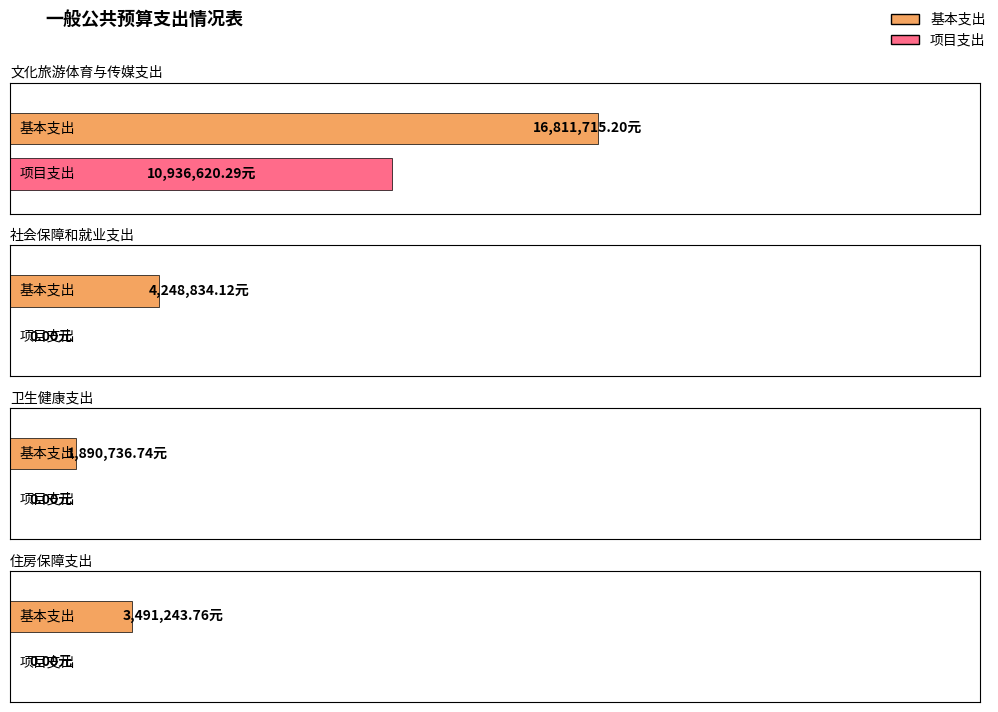

Reading right to left, transcribe all the data shown in this chart.

合计: 住房保障支出=3491243.8	卫生健康支出=1890736.7	社会保障和就业支出=4248834.1	文化旅游体育与传媒支出=27748335.5
基本支出: 住房保障支出=3491243.8	卫生健康支出=1890736.7	社会保障和就业支出=4248834.1	文化旅游体育与传媒支出=16811715.2
项目支出: 住房保障支出=0.0	卫生健康支出=0.0	社会保障和就业支出=0.0	文化旅游体育与传媒支出=10936620.3